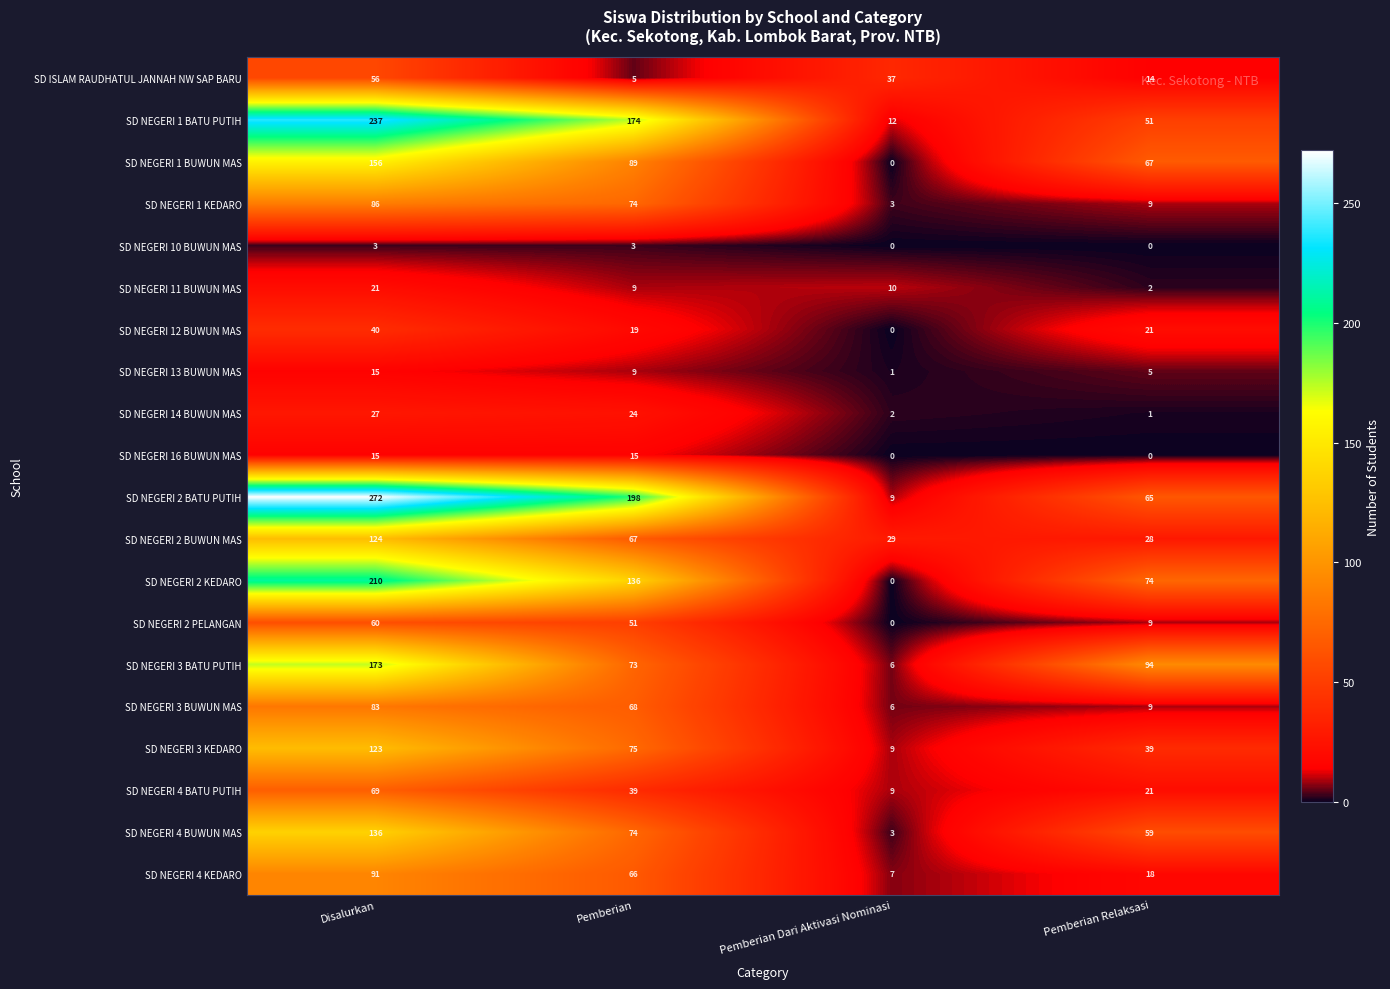

What is the spread (max minus min) of values at Pemberian Relaksasi?

94